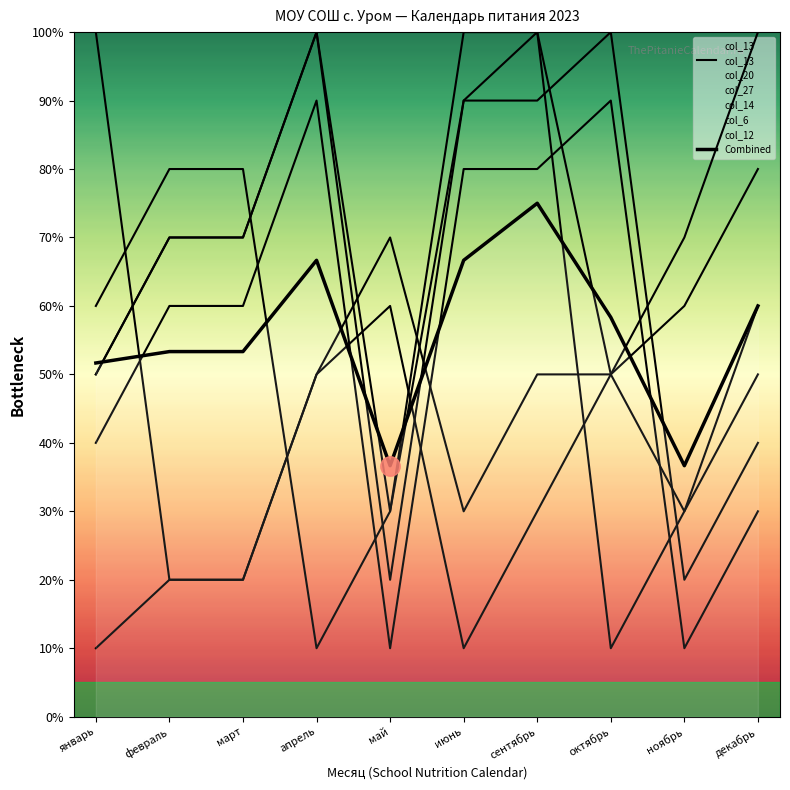

Which series changed the most between октябрь and декабрь?

col_13